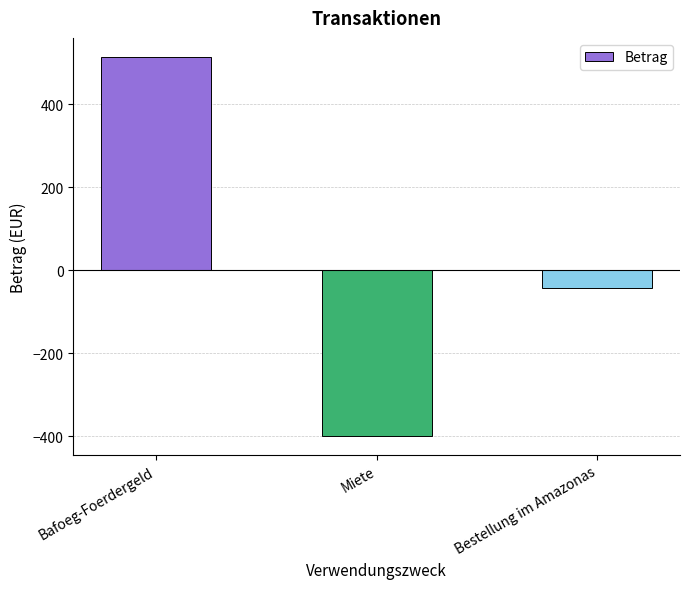

What is the value of the 1st bar from the left?

514.0